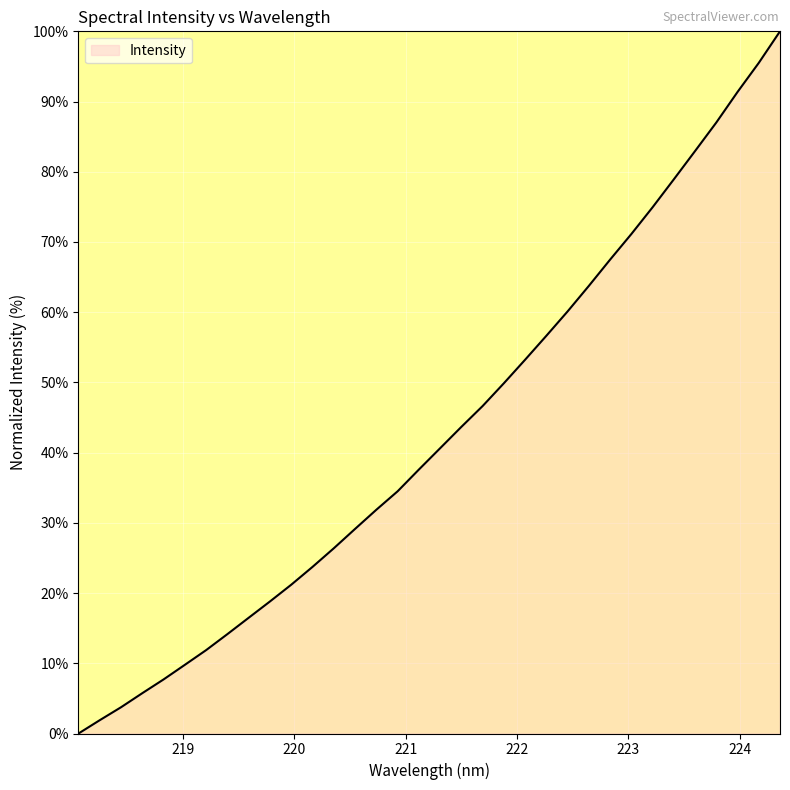

What is the greatest value displayed?

100.0